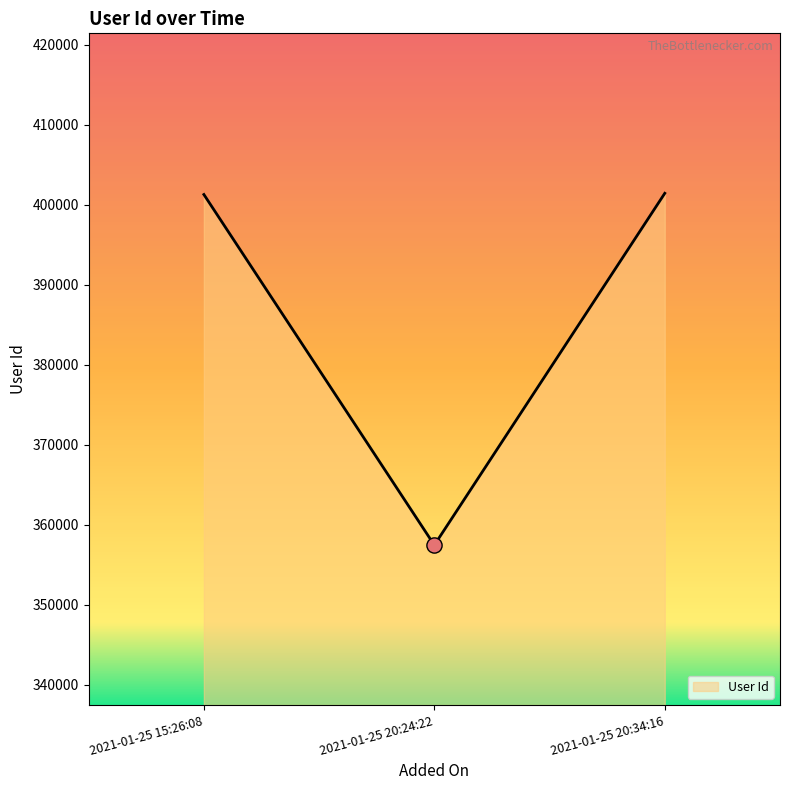

What is the change in value from 2021-01-25 20:24:22 to 2021-01-25 20:34:16?

+43983